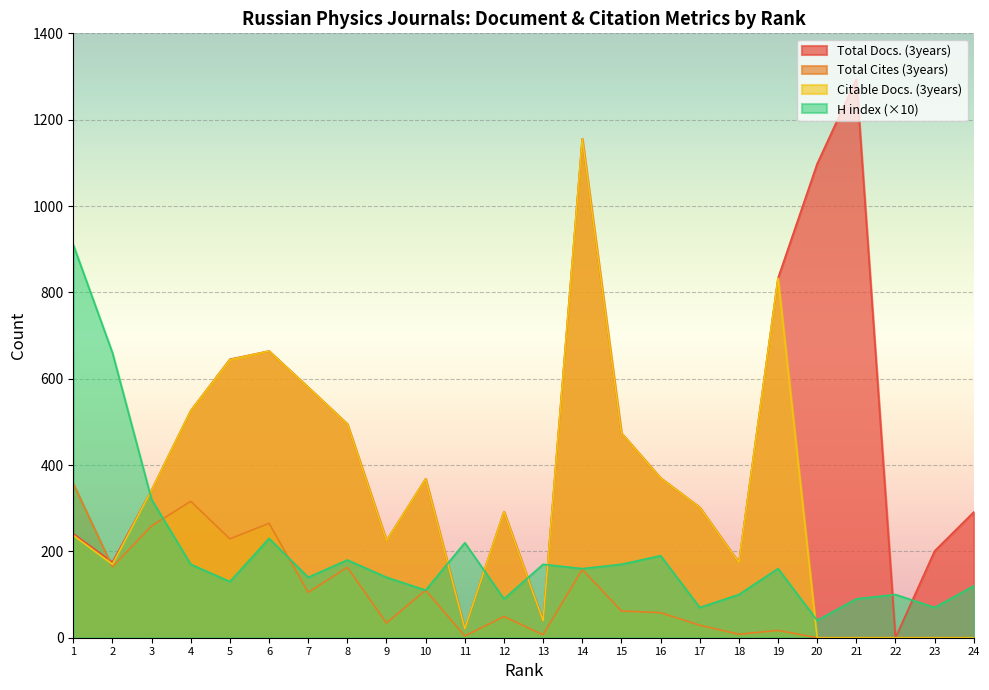

True or false: H index has more than 0 points higher than both neighbors.

True